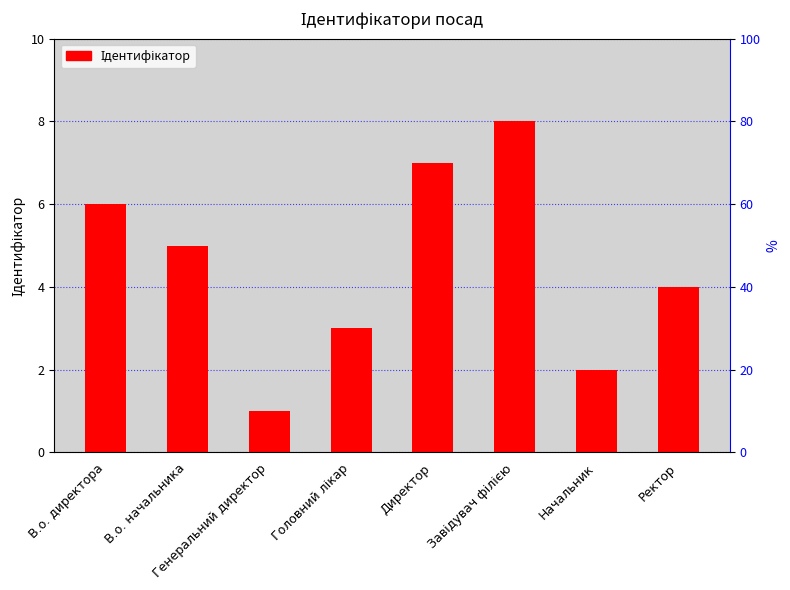

List the labels in order of value, largest first.

Завідувач філією, Директор, В.о. директора, В.о. начальника, Ректор, Головний лікар, Начальник, Генеральний директор